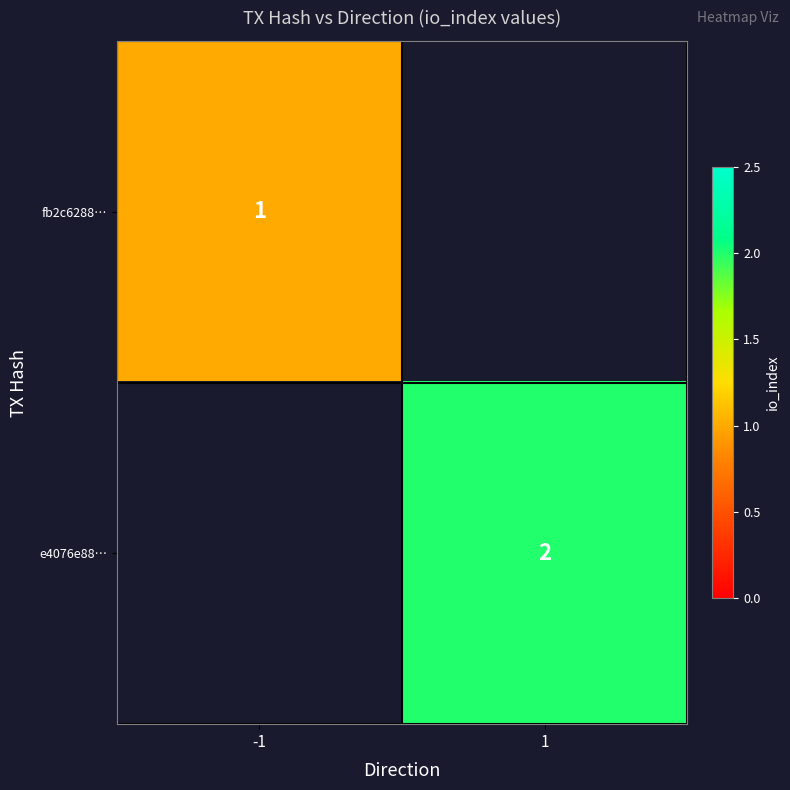

The fb2c6288… series shows 1 at -1. True or false?

True